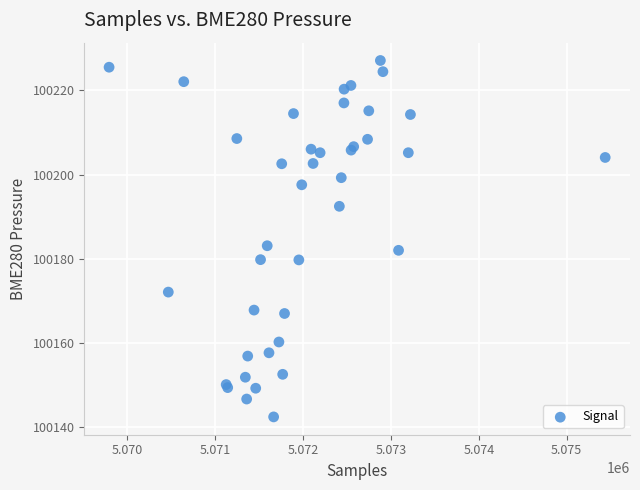

What Y value in the scatter plot is closest to 100184?

100183.1